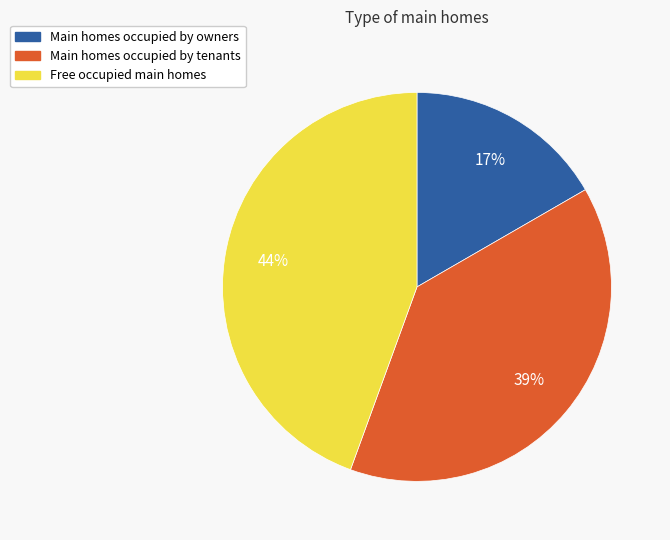

To the nearest percent, what is the average slice percentage?

33%